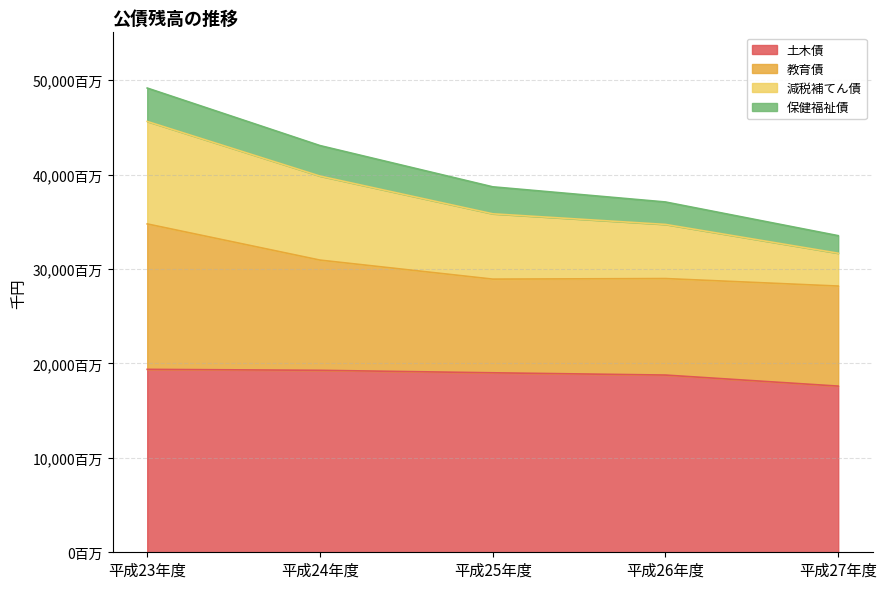

At which label does 減税補てん債 reach its minimum?

平成27年度